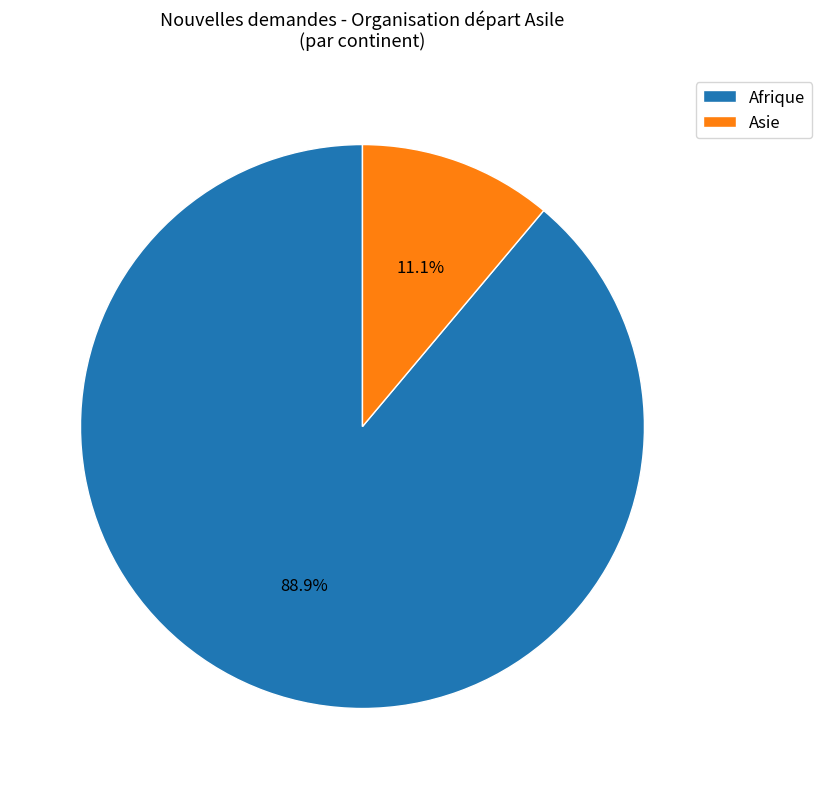

How many slices are in this pie chart?

2